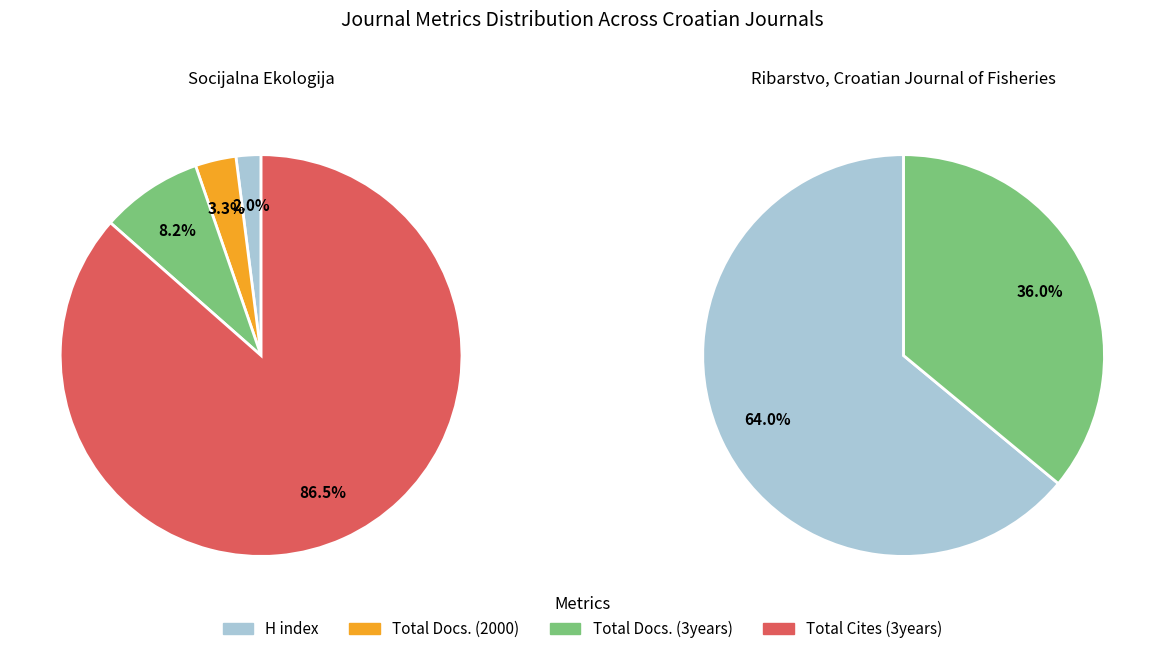

How much of the chart is everything except Socijalna Ekologija?

59.3%